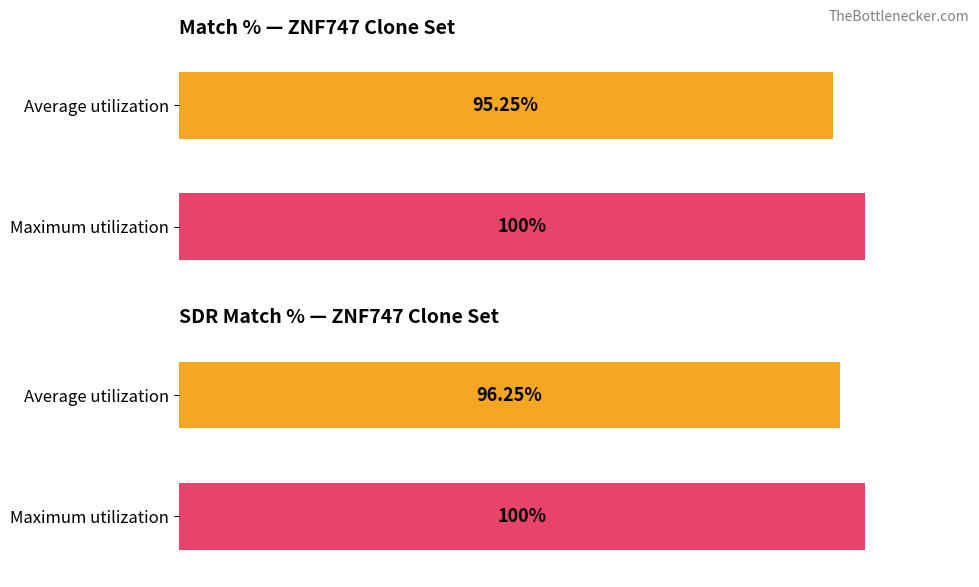

What is the maximum value shown in the chart?

100